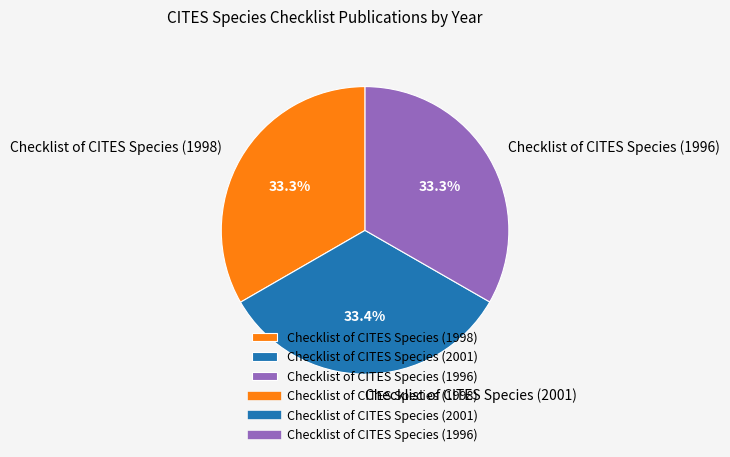

Approximately how many times larger is the value at Checklist of CITES Species (1996) compared to Checklist of CITES Species (2001)?

1.0